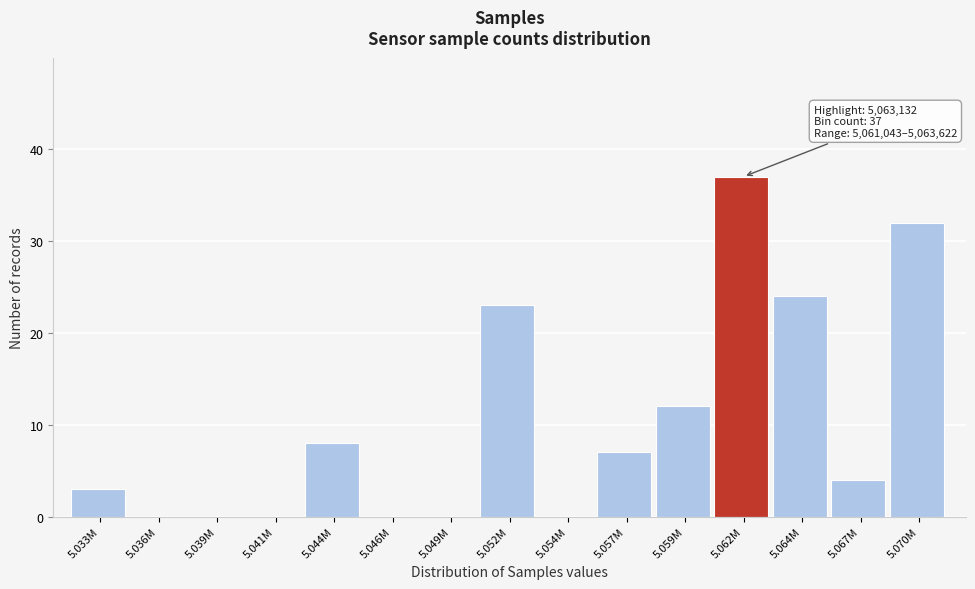

Reading right to left, what are all the values shown in this chart?

5.070M=32	5.067M=4	5.064M=24	5.062M=37	5.059M=12	5.057M=7	5.054M=0	5.052M=23	5.049M=0	5.046M=0	5.044M=8	5.041M=0	5.039M=0	5.036M=0	5.033M=3